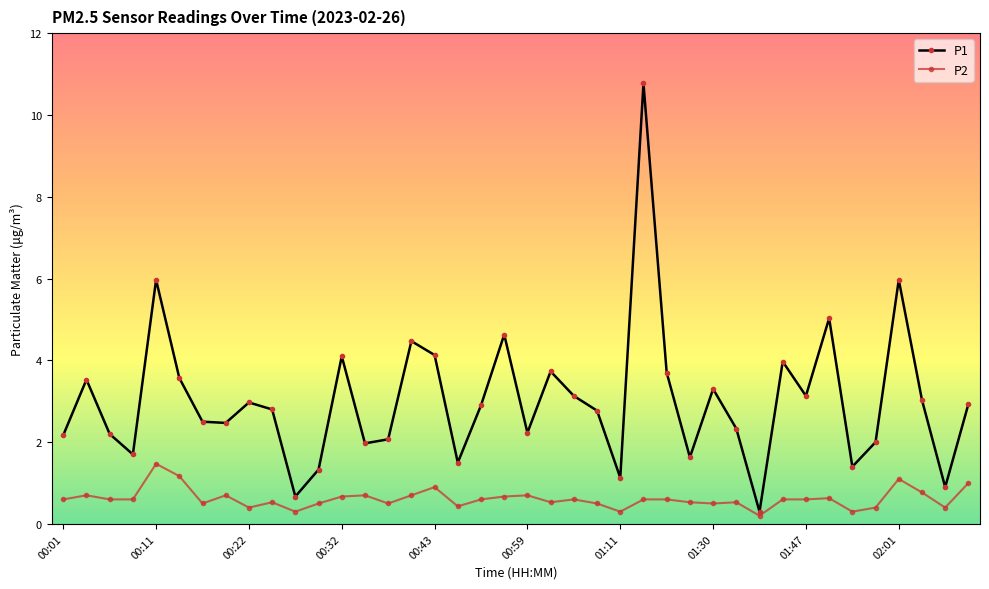

True or false: P2 has more than 2 points higher than both neighbors.

True